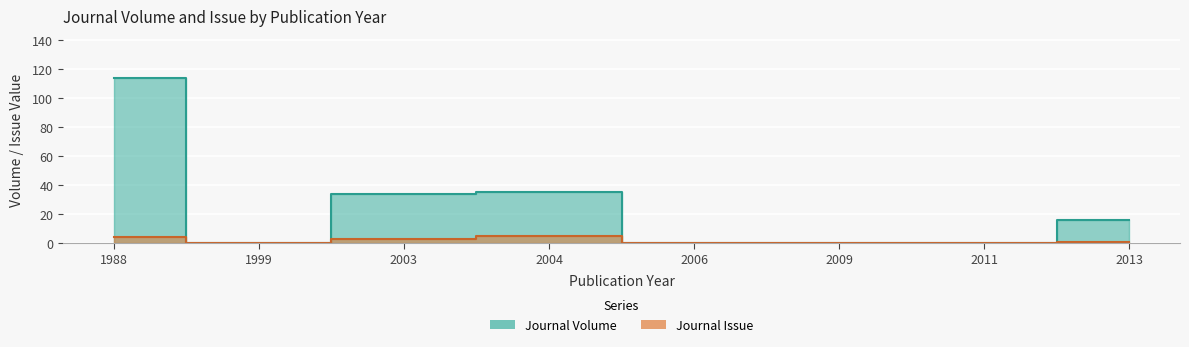

What is the sum of all Journal Issue values?

13